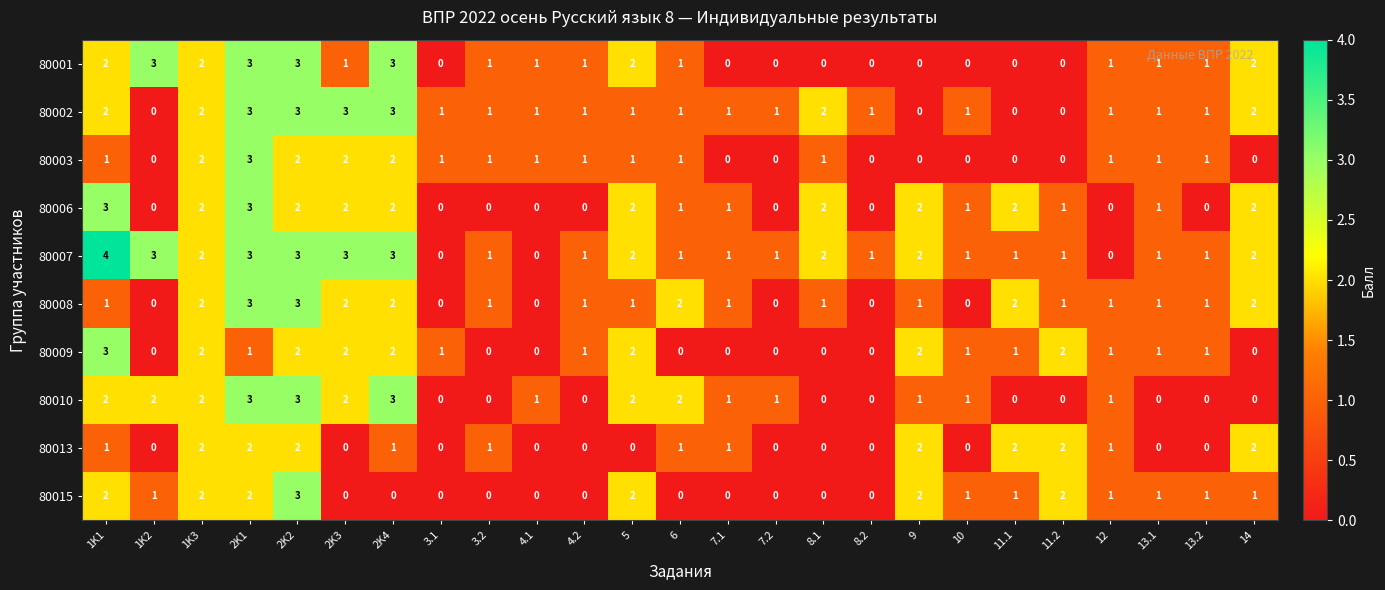

How many 80002 values are between 1 and 2?

17